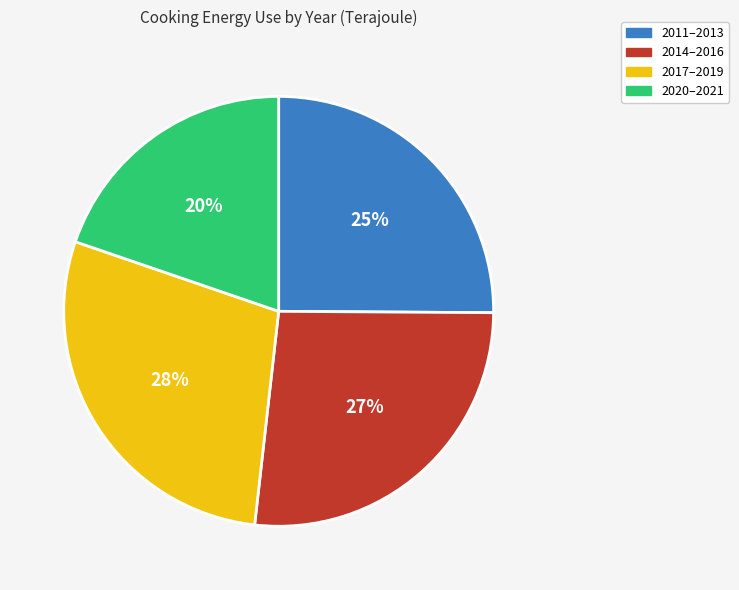

Is there any slice that represents more than half of the pie?

No